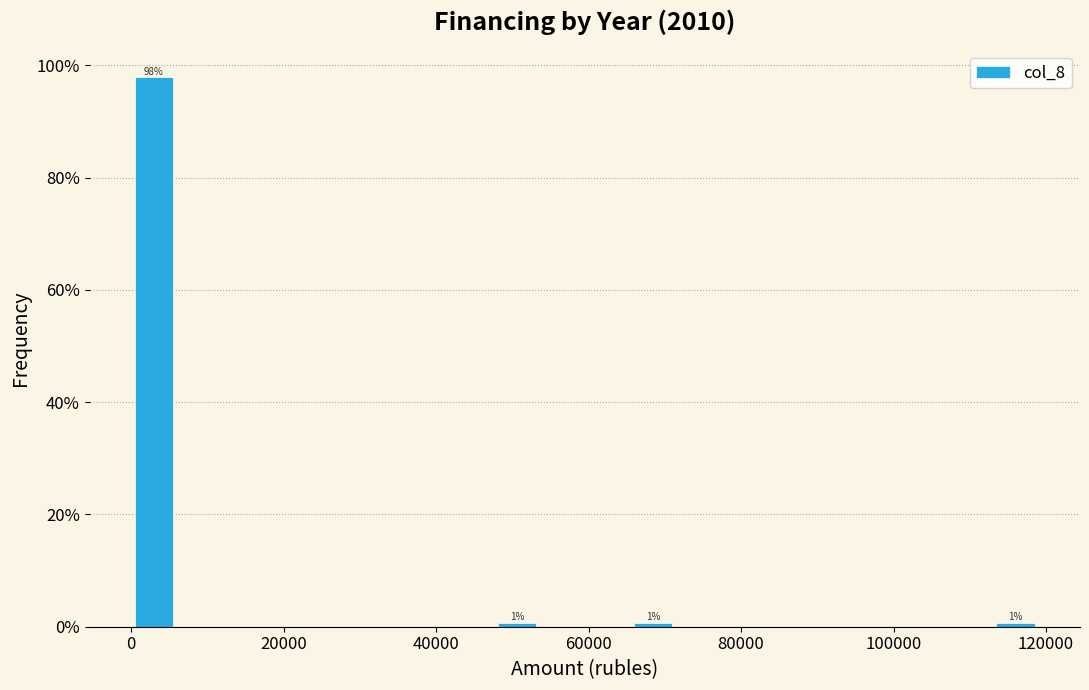

Read against the x-axis, roughly where is the centre of the tallest bar?

2000